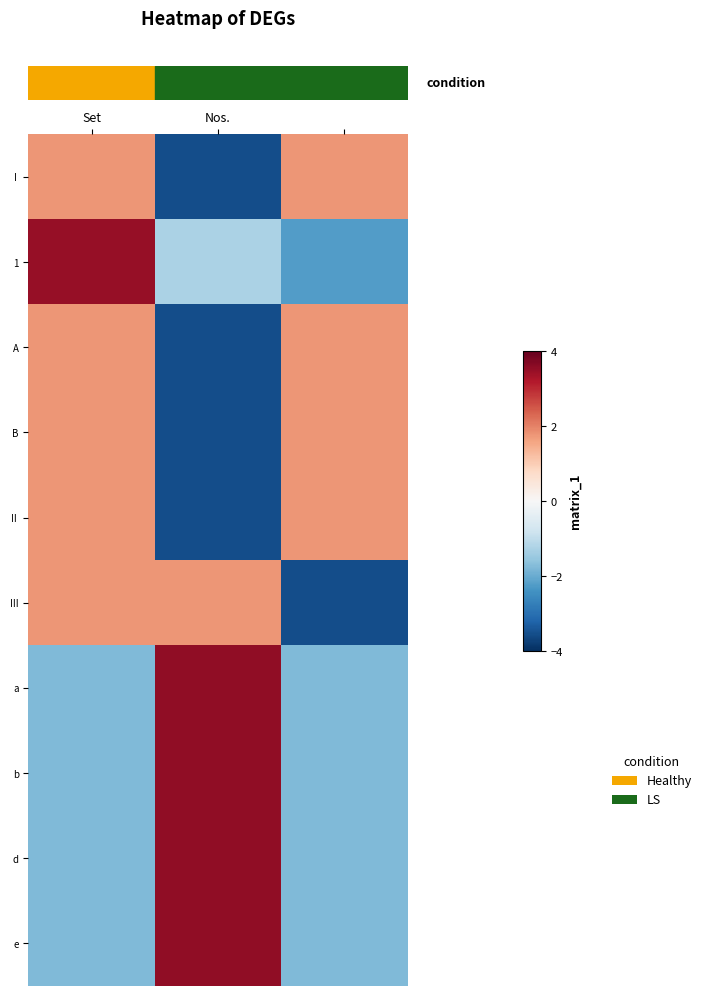

At which category is the sum across all series the highest?

Set